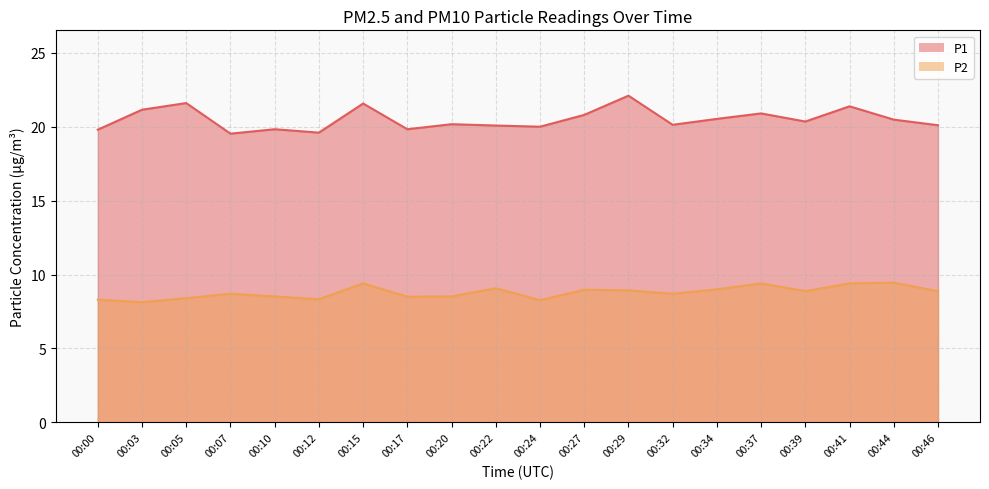

How many lines are shown in the chart?

2